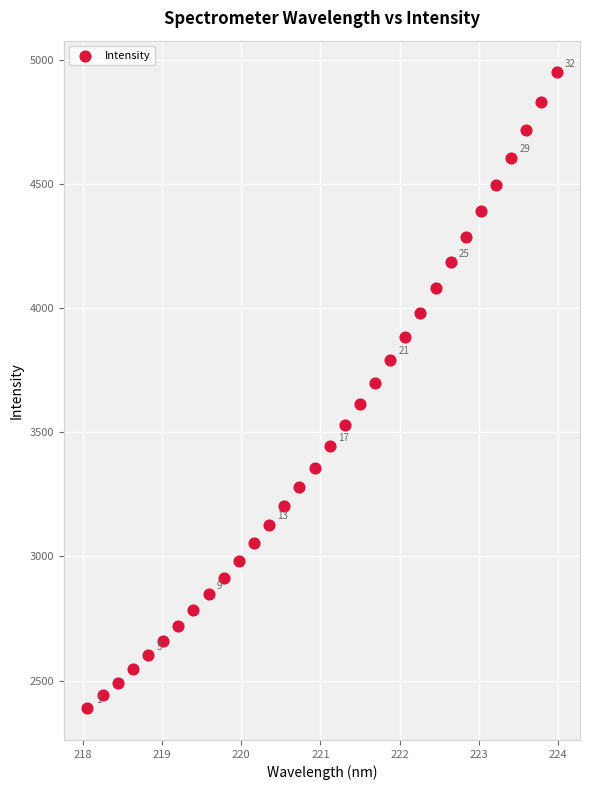

What is the range of Y values (max minus min)?

2561.8